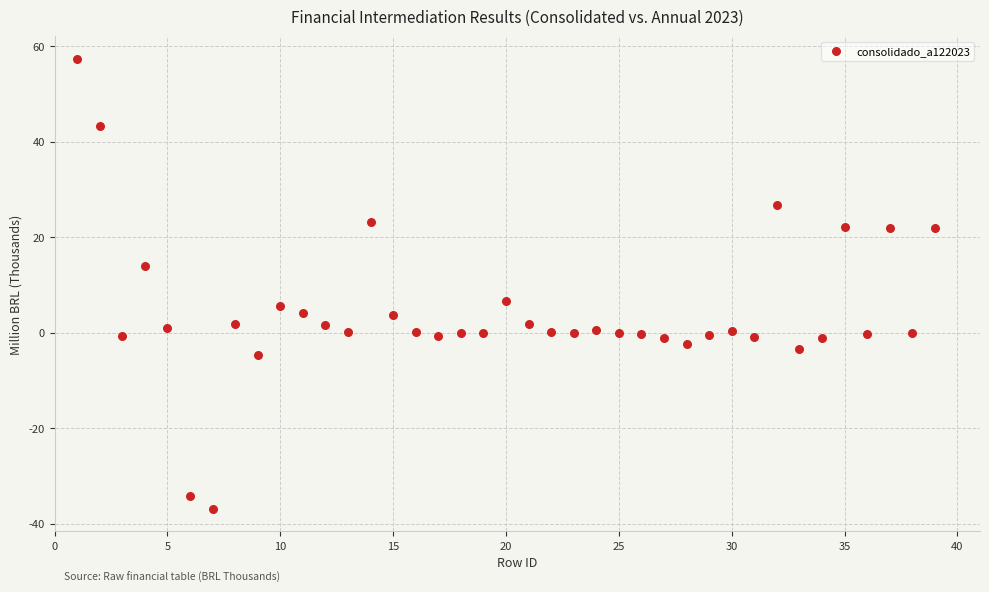

What is the range of X values (max minus min)?

38.0